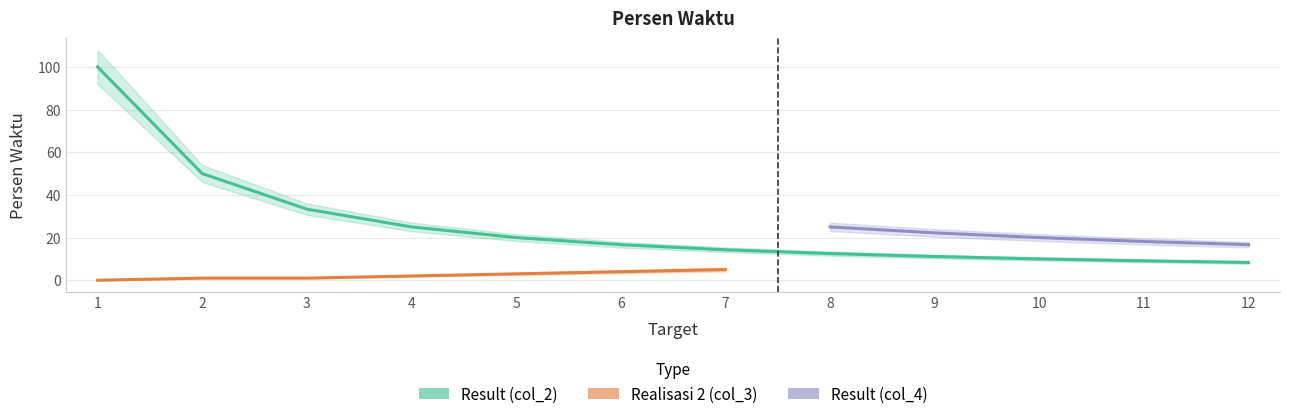

True or false: Result (col_4) and Result (col_2) intersect in this chart.

False